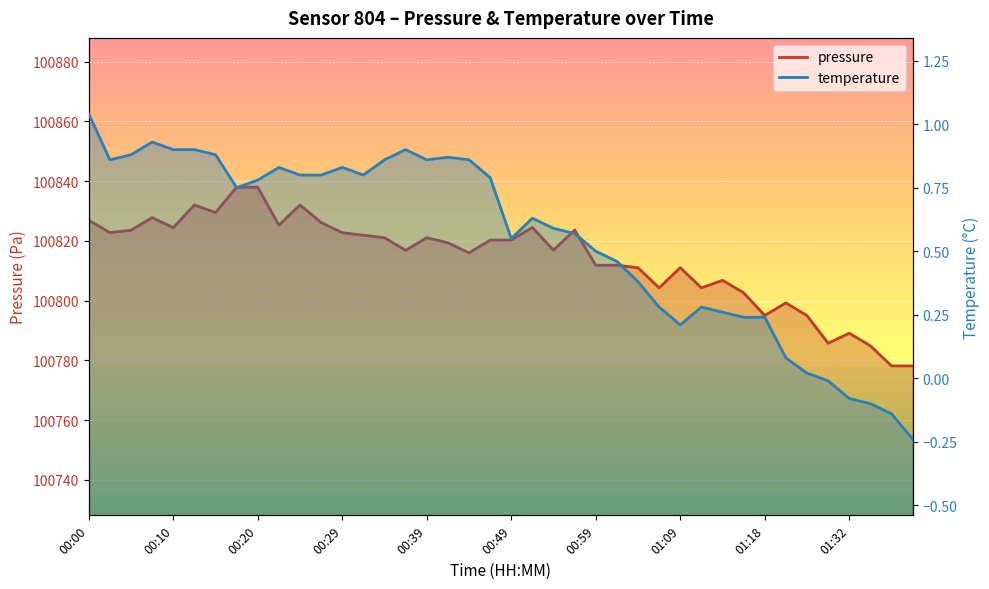

Which category has the lowest value in the pressure series?

01:40